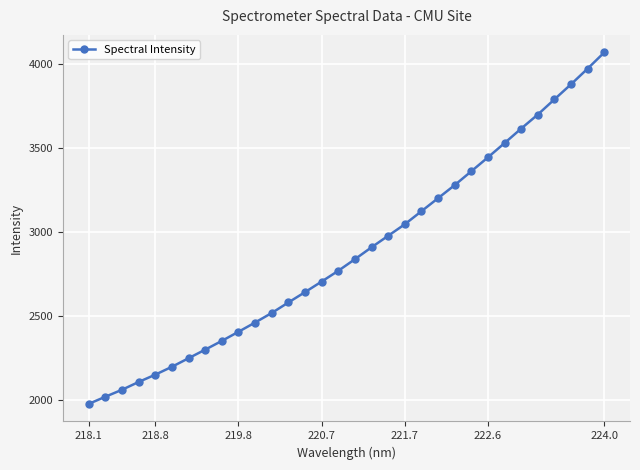

What is the difference between the second highest and minimum values?

1993.2